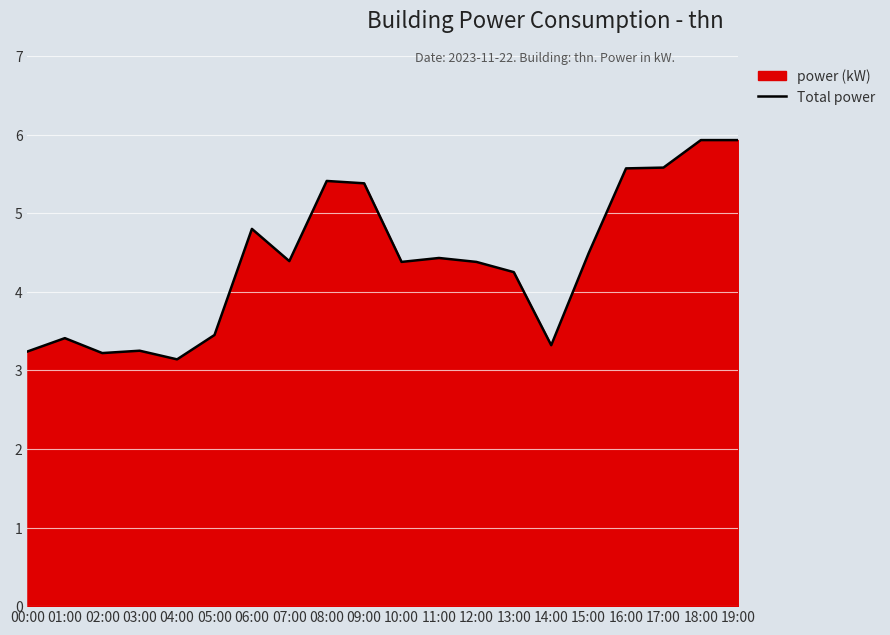

What is the difference between the values at 06:00 and 03:00?

1.5